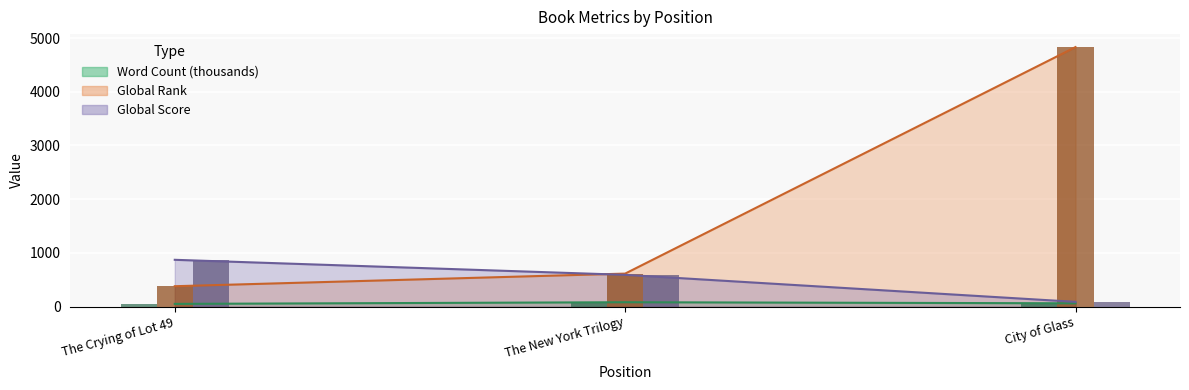

What is the highest value of the Word Count series?

80